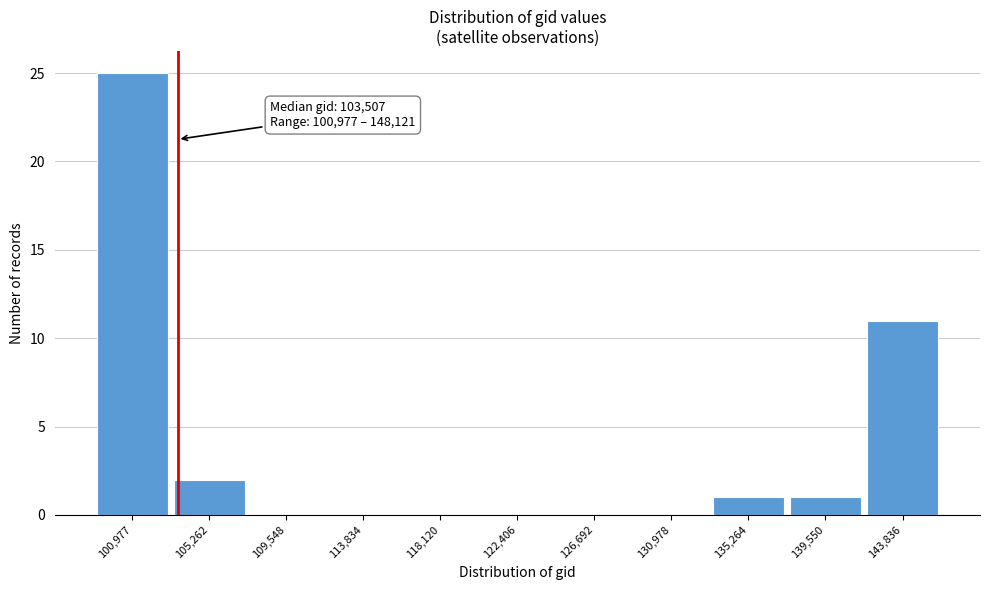

Reading right to left, extract all data points from this chart.

143,836=11	139,550=1	135,264=1	130,978=0	126,692=0	122,406=0	118,120=0	113,834=0	109,548=0	105,262=2	100,977=25